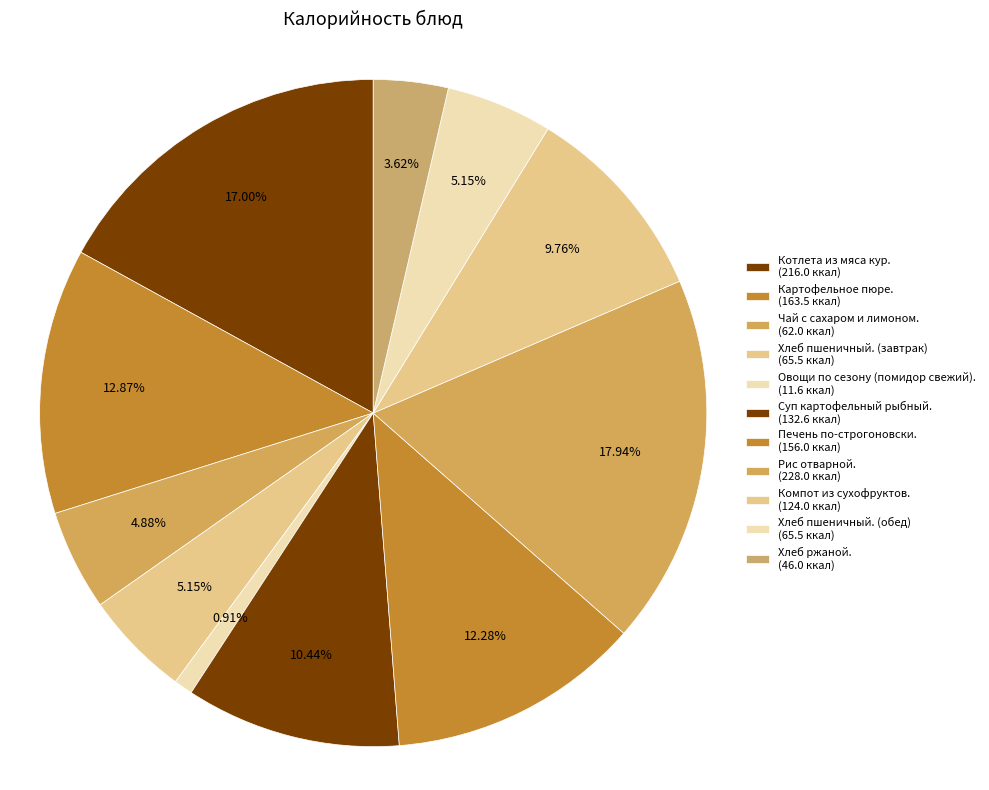

To the nearest percent, what portion does Суп картофельный рыбный. represent?

10%